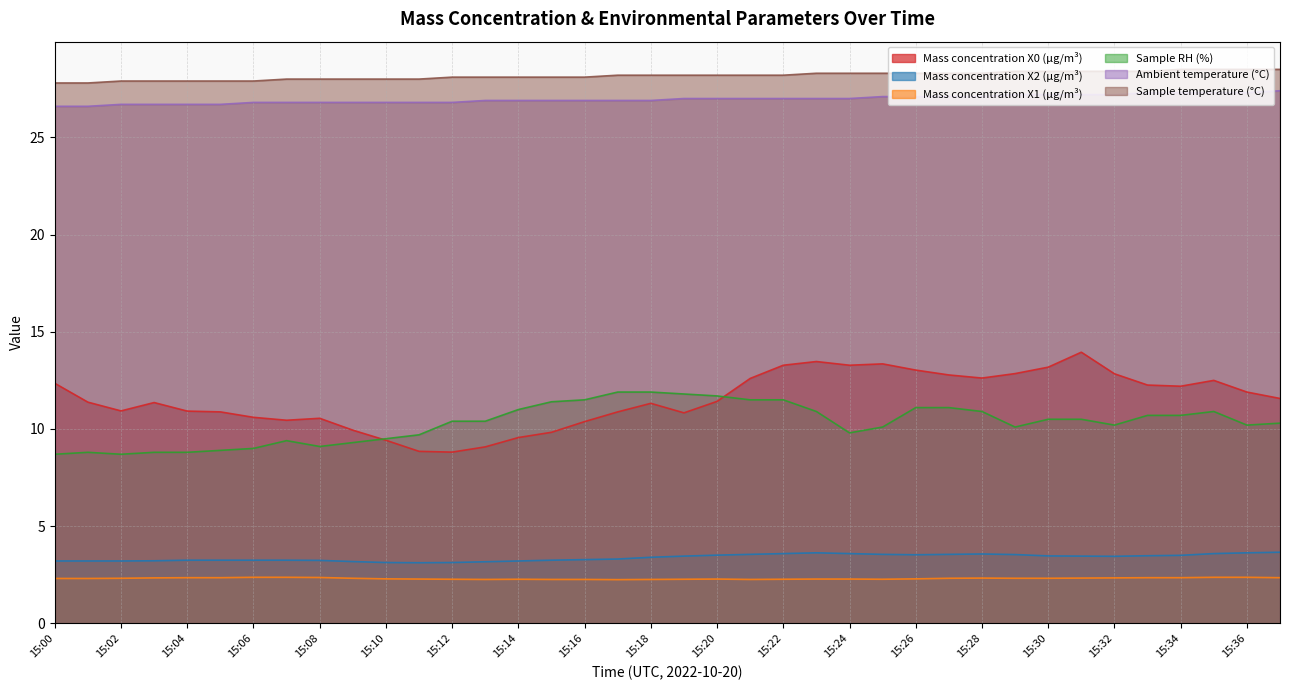

What is the difference between the second highest and minimum values in the Sample RH (%) series?

3.2